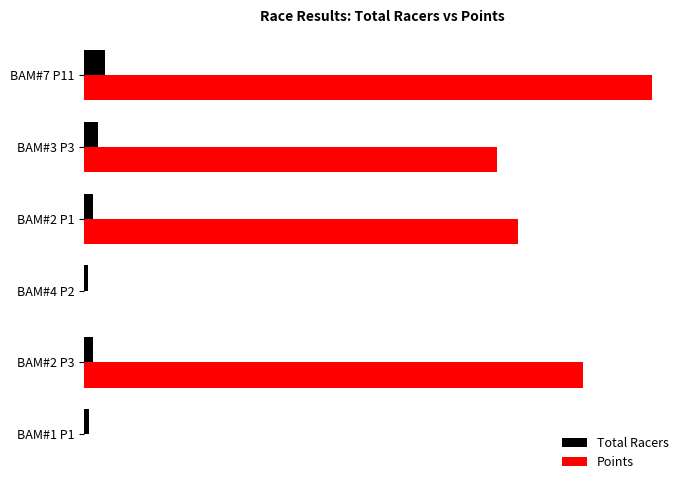

What are all the series names shown in the legend?

Total Racers, Points